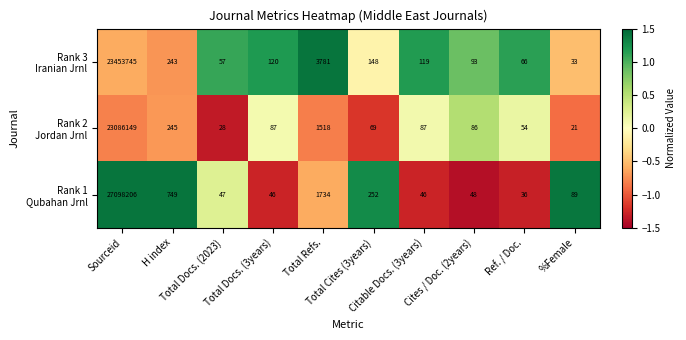

What is the minimum value shown in the chart?

21